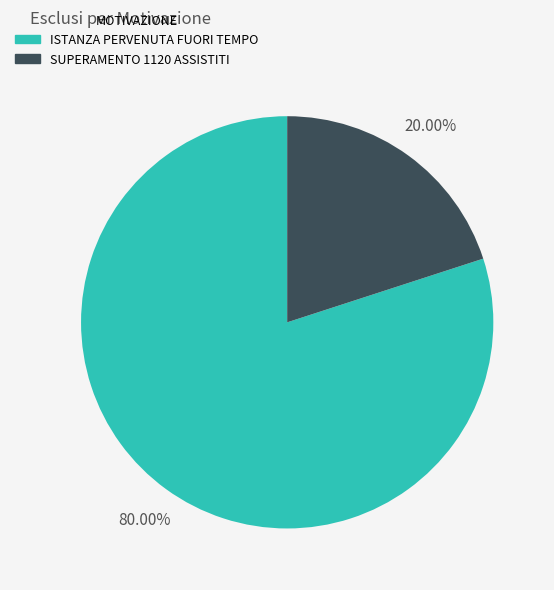

What is the smallest slice in the pie chart?

SUPERAMENTO 1120 ASSISTITI